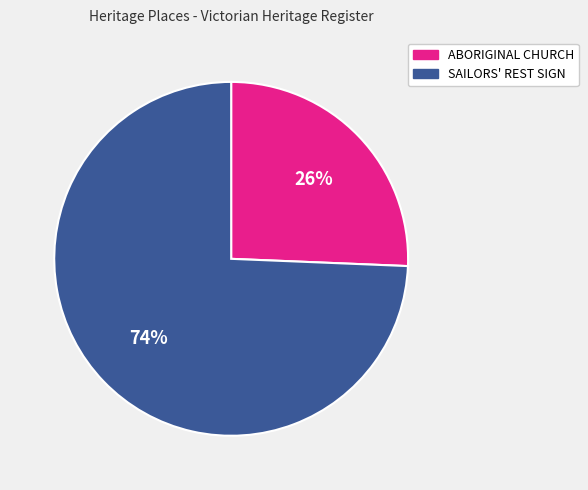

Do ABORIGINAL CHURCH and SAILORS' REST SIGN together represent more than half of the pie?

Yes